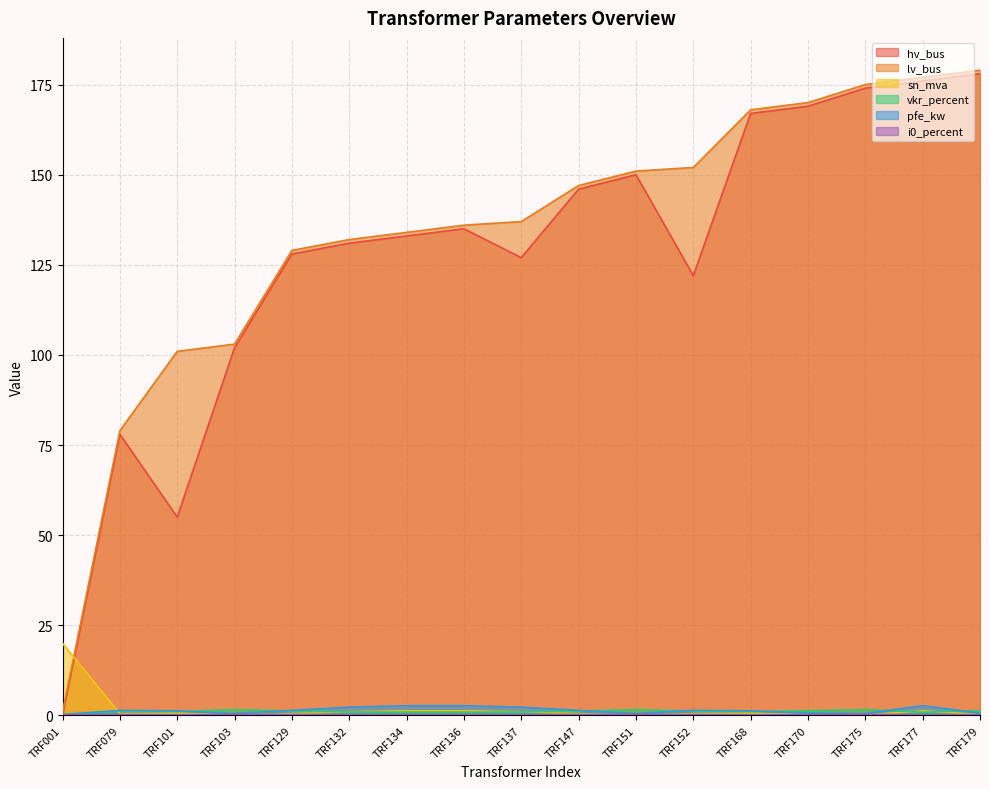

Is it true that lv_bus equals 159.1 at TRF101?

False